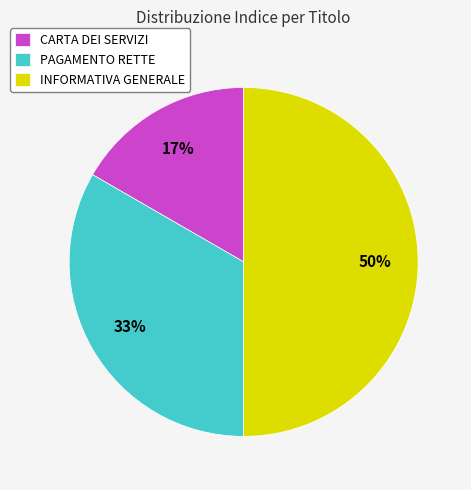

To the nearest percent, what portion does CARTA DEI SERVIZI represent?

17%